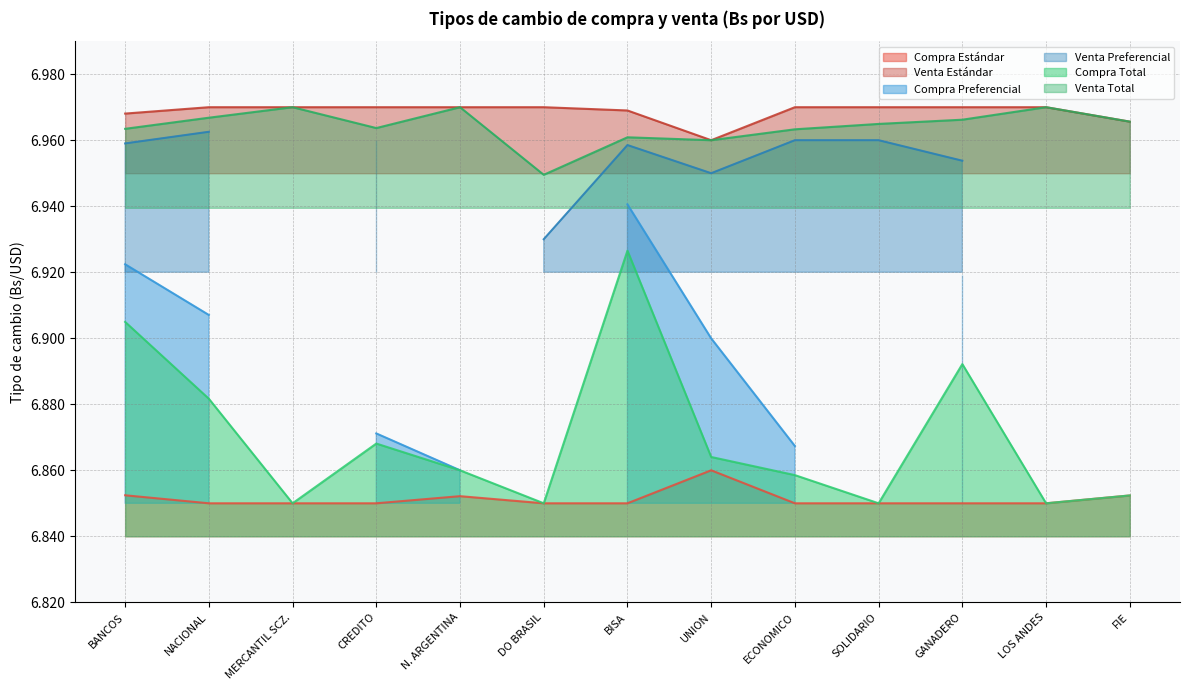

What is the average value of the Compra Estándar series?

6.9